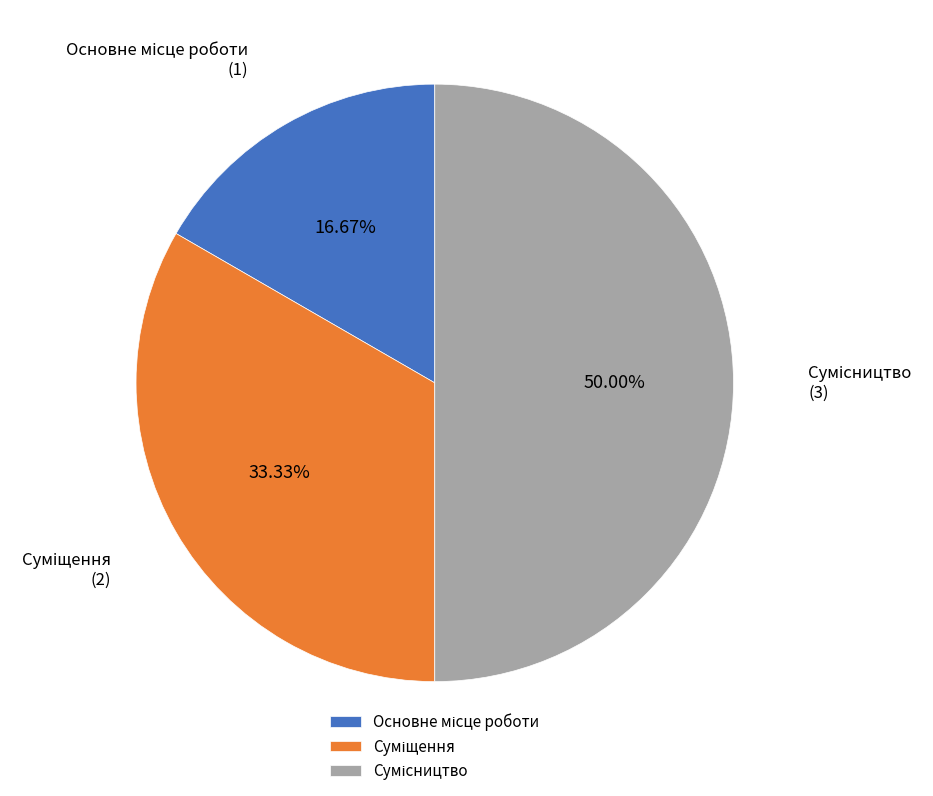

How many slices are in this pie chart?

3